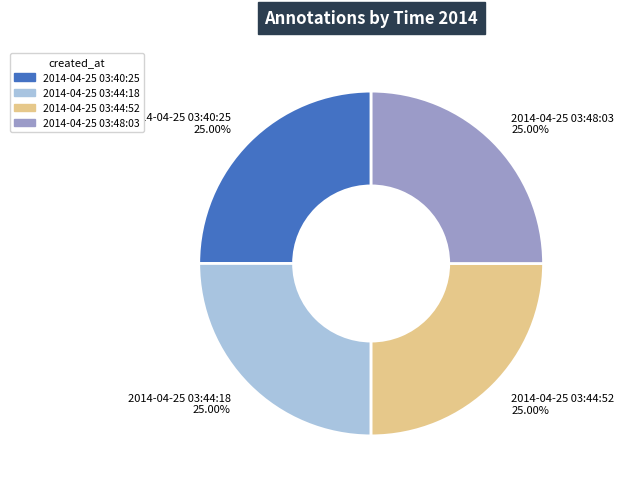

To the nearest percent, what percentage of the pie is 2014-04-25 03:44:52?

25%